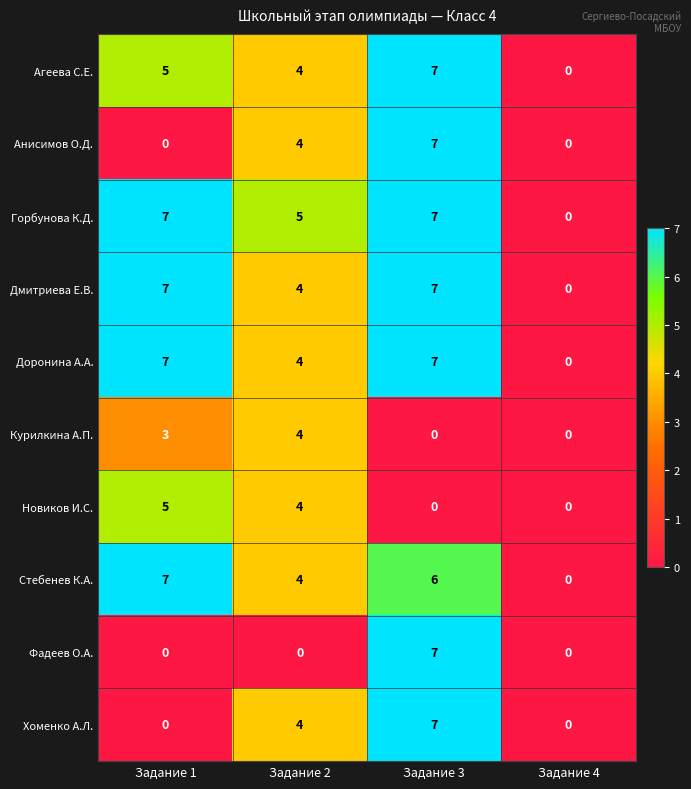

How many positive values does the Новиков И.С. series have?

2